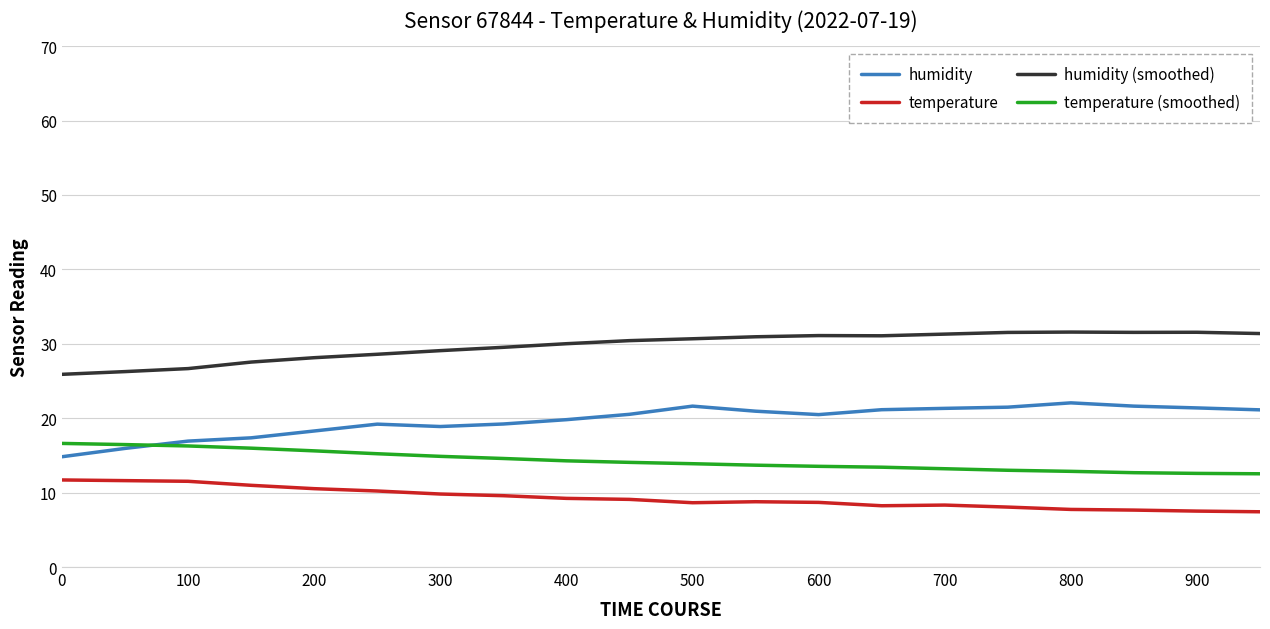

What is the sum of all humidity (smoothed) values?

594.7